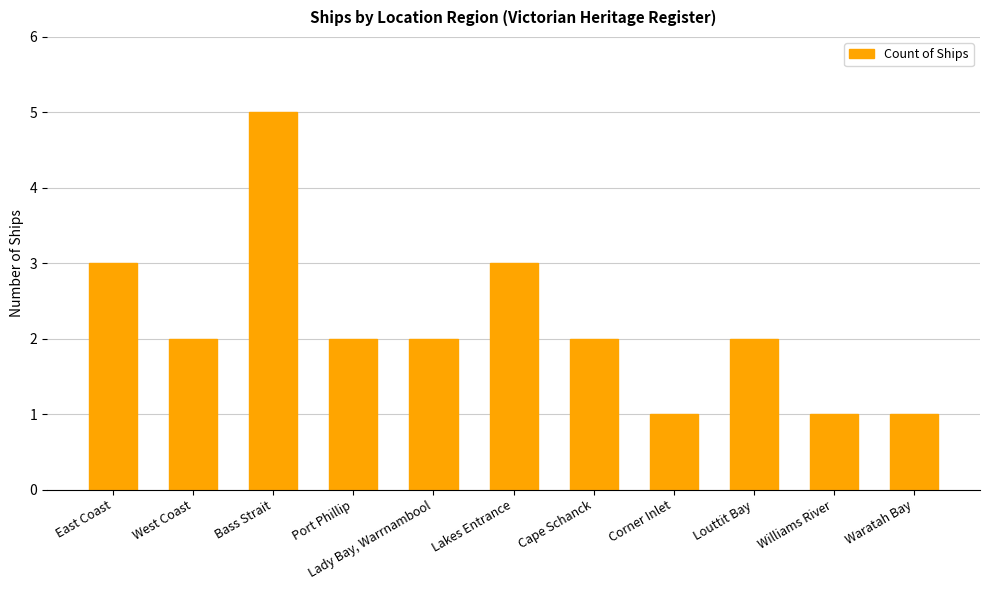

Approximately how many times larger is the value at Bass Strait compared to Waratah Bay?

5.0